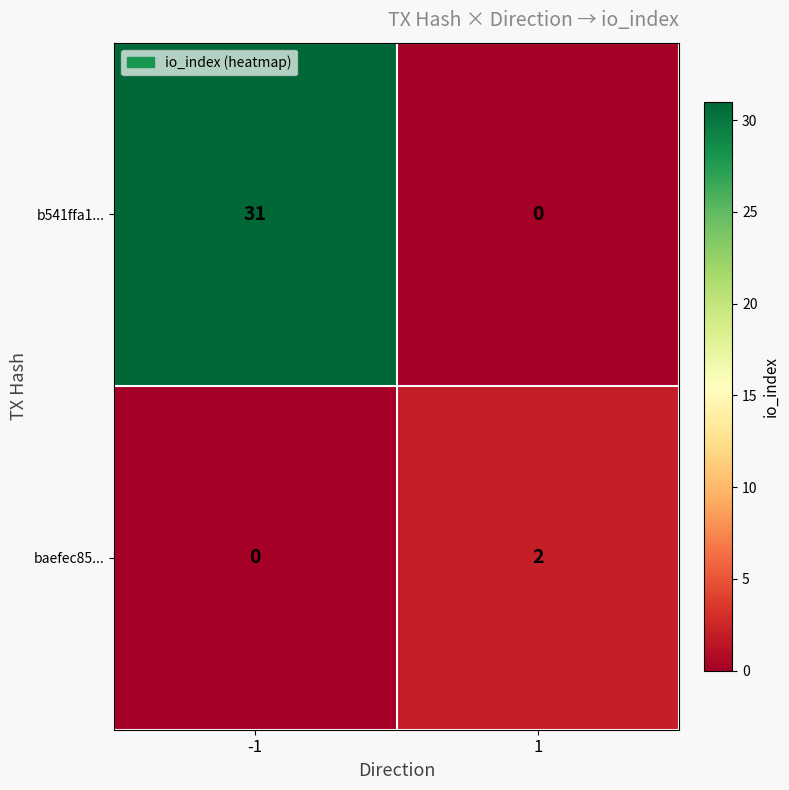

Count the number of data series in this chart.

2